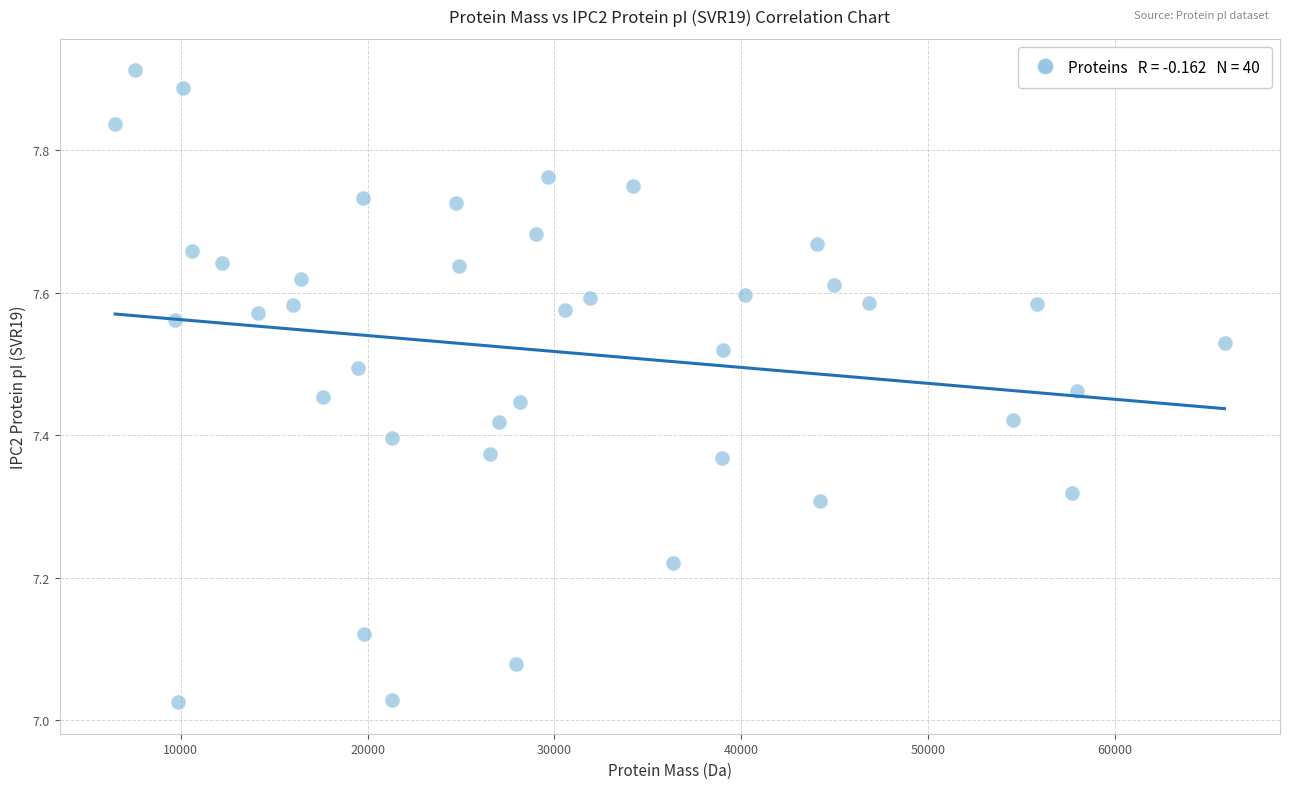

What is the range of X values (max minus min)?

59359.9